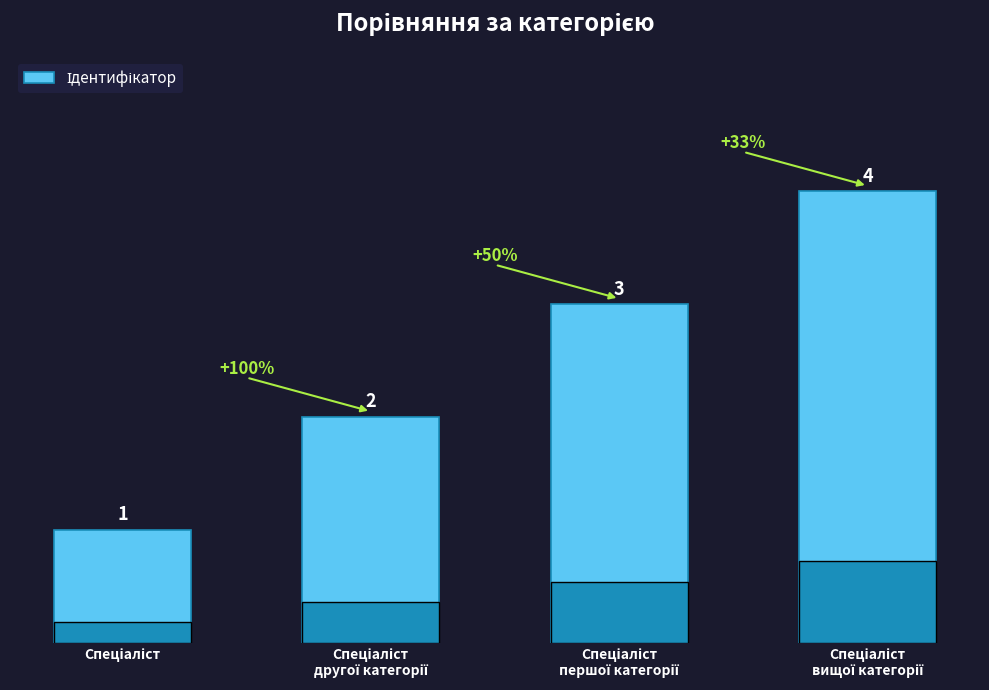

How many values are between 2 and 4?

3